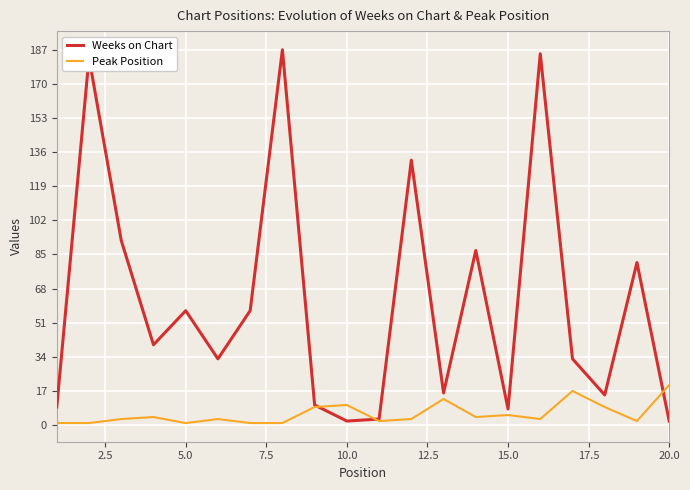

Which series has the largest range (max minus min)?

Weeks on Chart